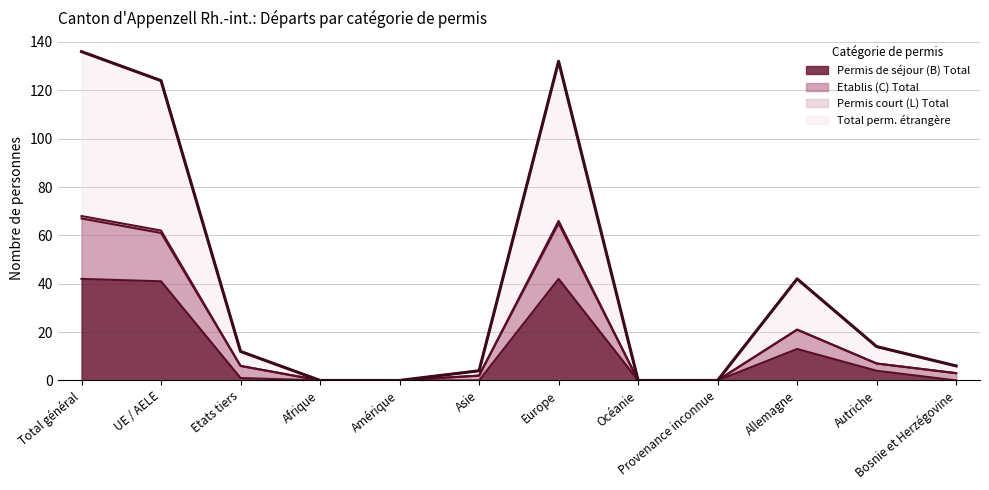

Is it true that Total perm. étrangère equals 21 at Total général?

False